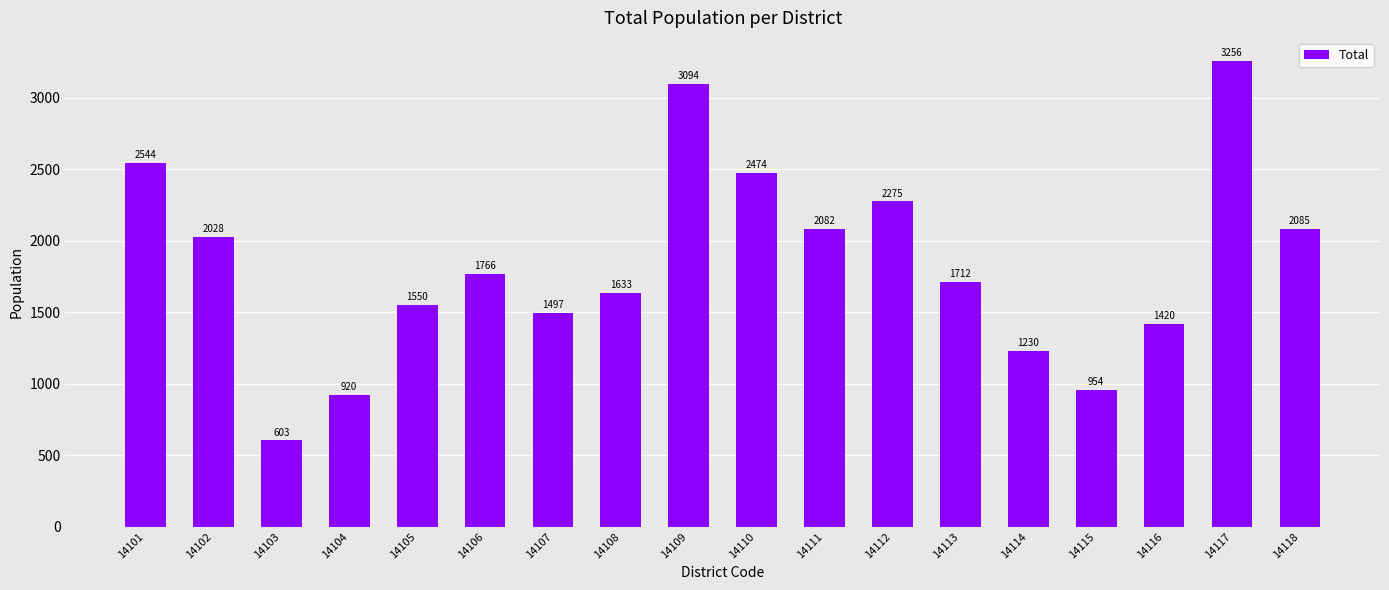

Reading left to right, list all the values displayed in this chart.

14101=2544	14102=2028	14103=603	14104=920	14105=1550	14106=1766	14107=1497	14108=1633	14109=3094	14110=2474	14111=2082	14112=2275	14113=1712	14114=1230	14115=954	14116=1420	14117=3256	14118=2085